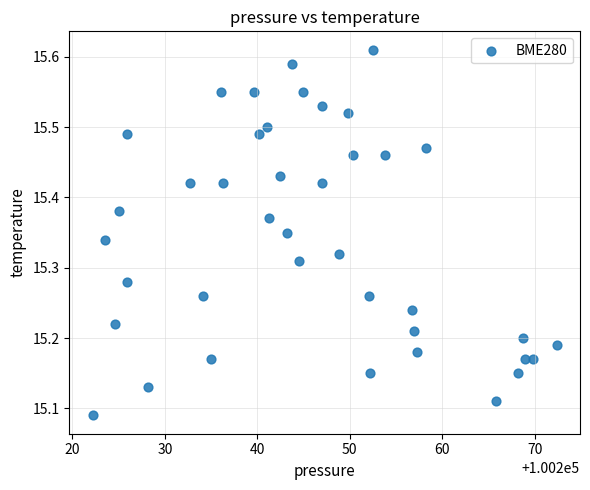

What is the range of Y values (max minus min)?

0.5